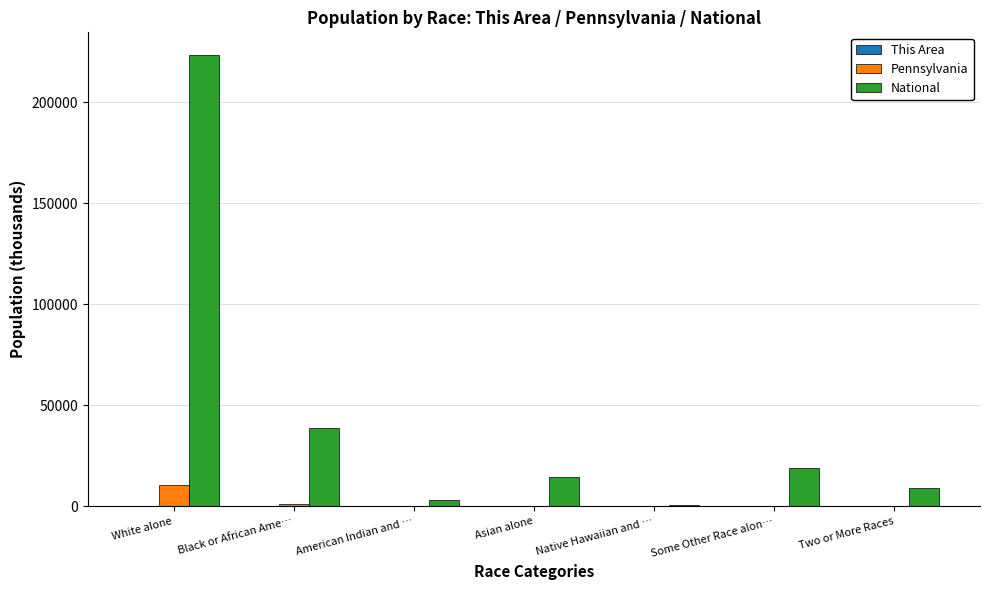

The value of National at Black or African Ame… is 38929.3. True or false?

True